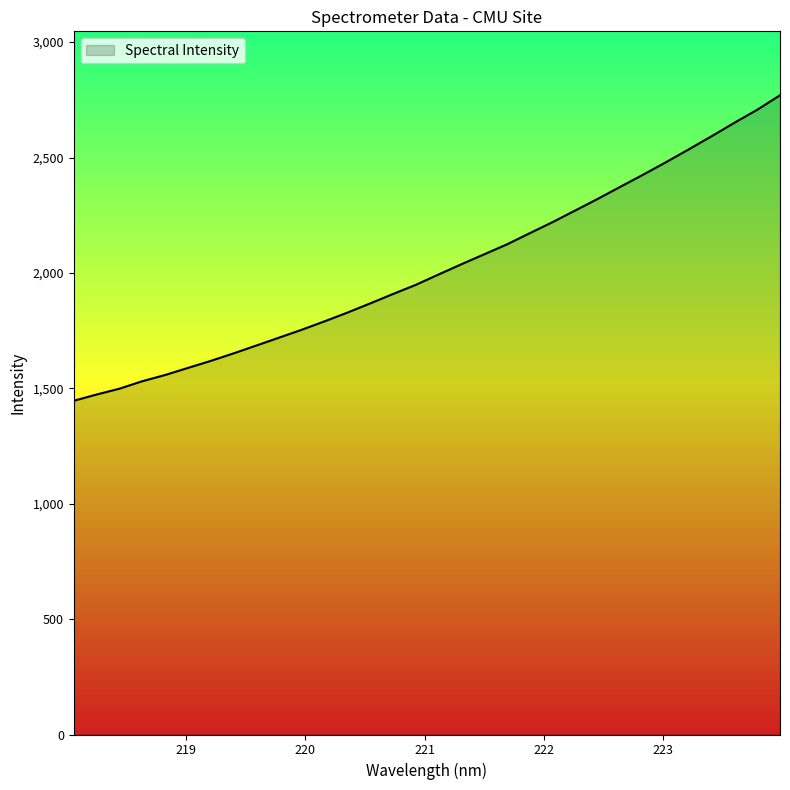

What is the smallest value displayed?

1445.9